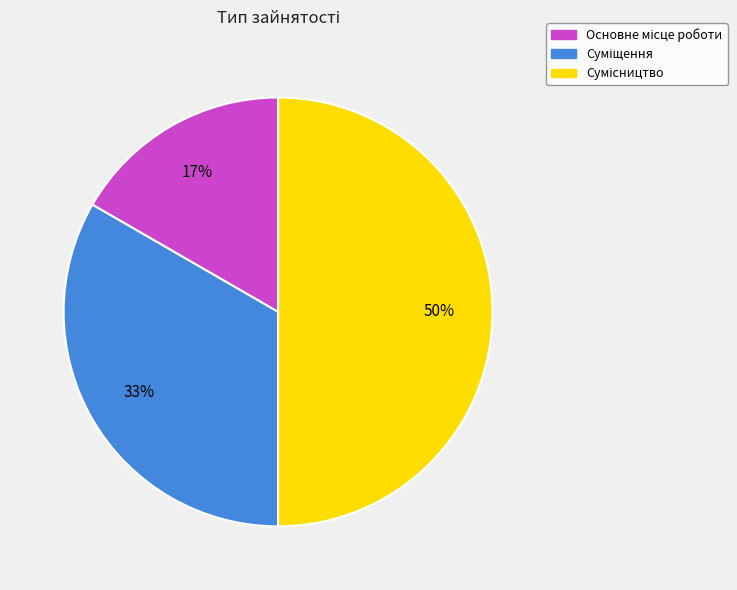

How many segments does this pie chart have?

3